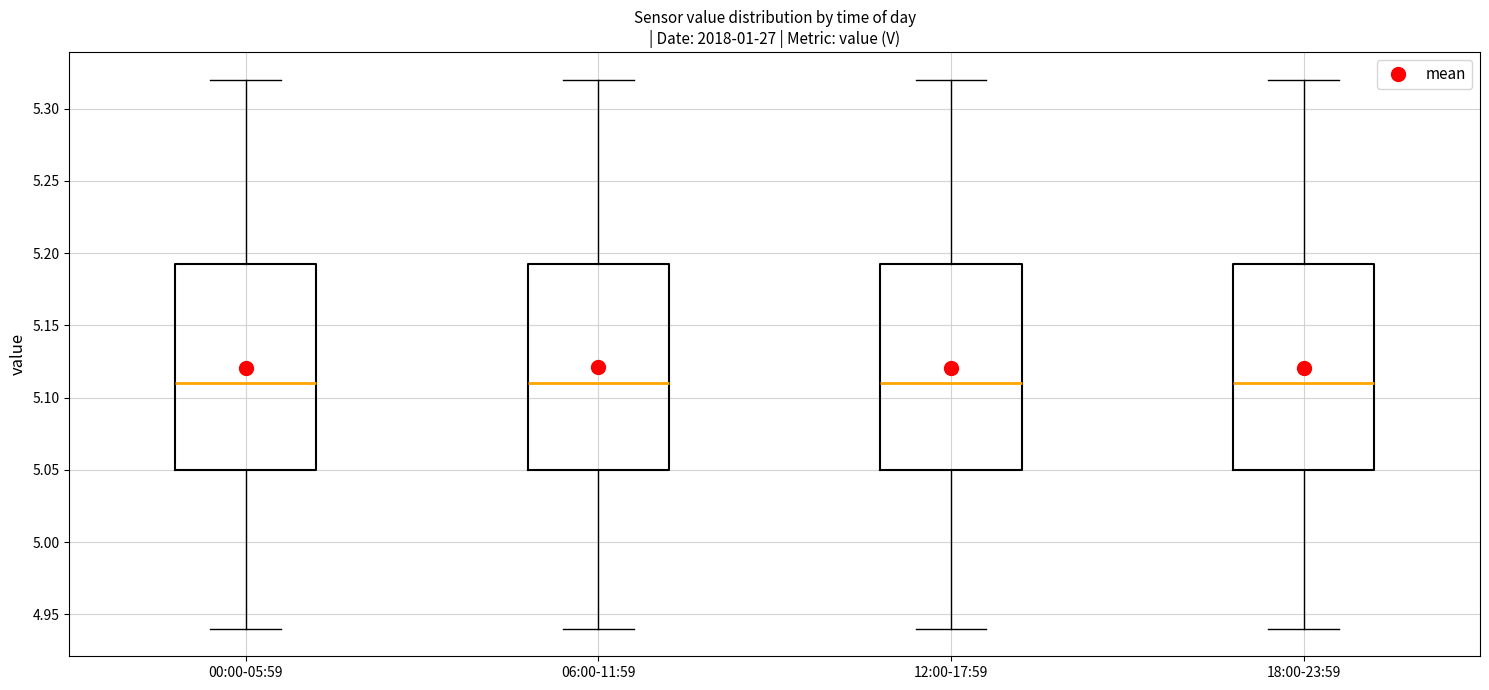

Reading left to right, transcribe this box plot: for each box, give where its median line is, the range the box spans, and where its two whiskers end, as read against the y-axis. The values are not printed on the chart, so give them approximately, as read against the axis.

00:00-05:59: median 5.110, box 5.050 to 5.195, whiskers 4.940 to 5.320
06:00-11:59: median 5.110, box 5.050 to 5.195, whiskers 4.940 to 5.320
12:00-17:59: median 5.110, box 5.050 to 5.195, whiskers 4.940 to 5.320
18:00-23:59: median 5.110, box 5.050 to 5.195, whiskers 4.940 to 5.320